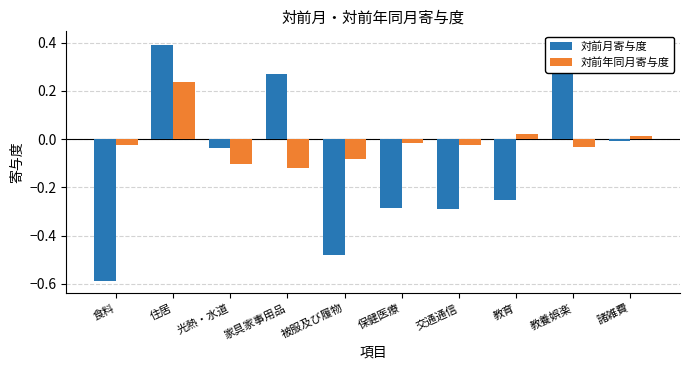

Which series has the largest total across all categories?

対前年同月寄与度